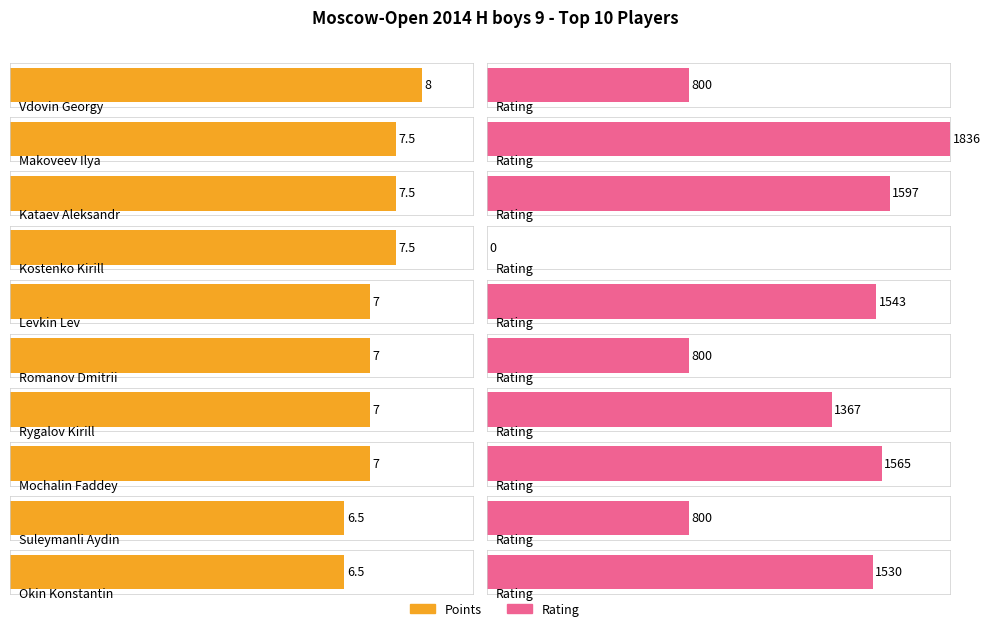

What is the greatest value displayed?

1836.0